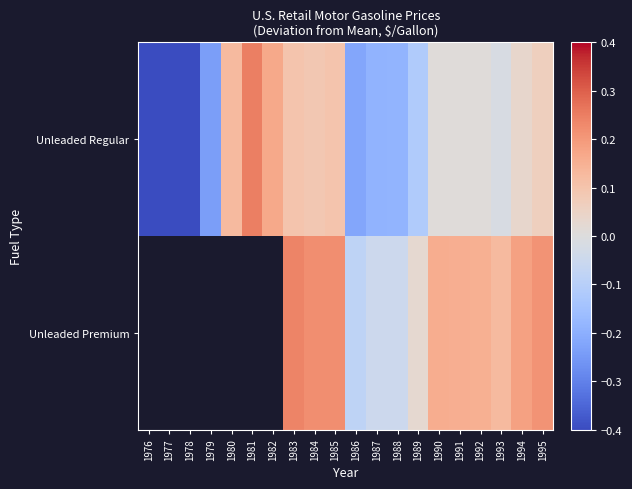

At which label does Unleaded Premium first exceed 0?

1983